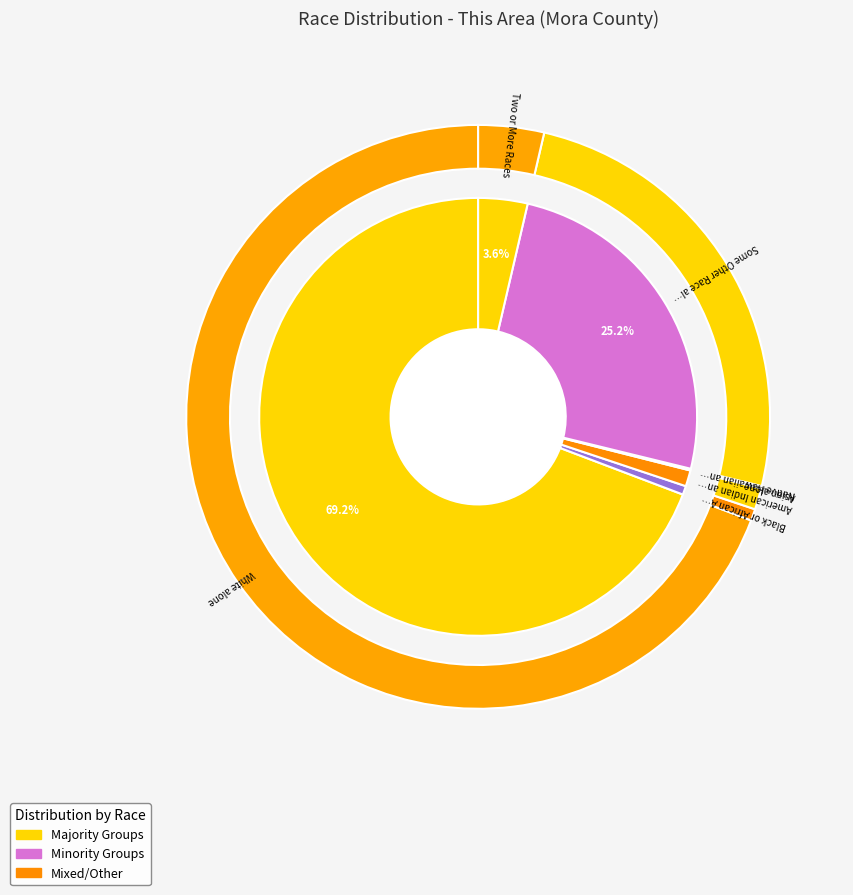

To the nearest percent, what is the combined percentage of Asian alone and Some Other Race alone?

25%